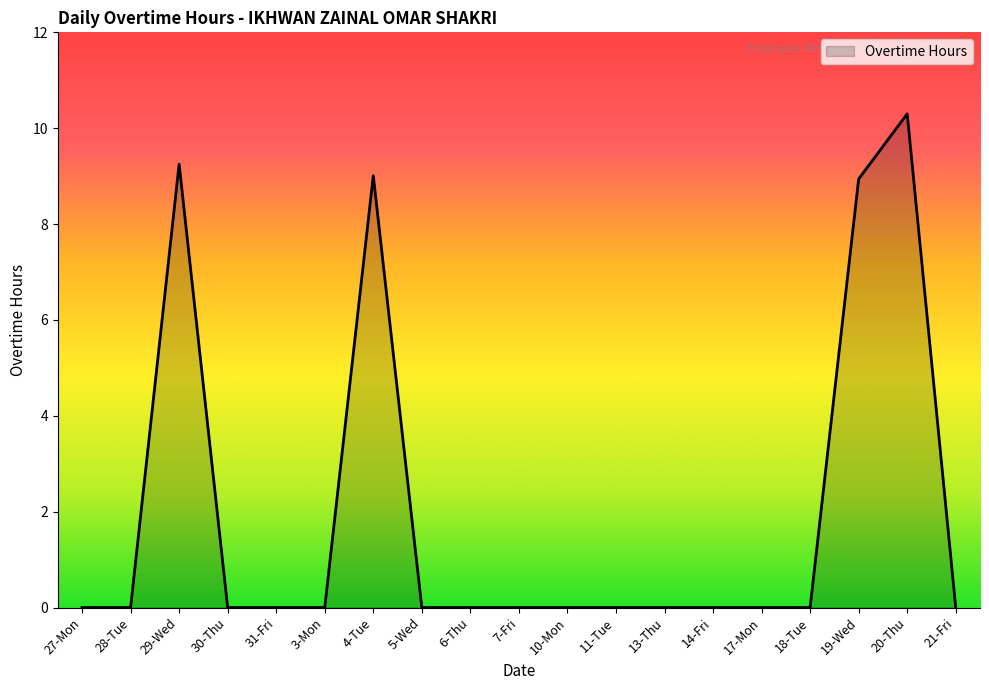

The value at 17-Mon is 0.0. True or false?

True